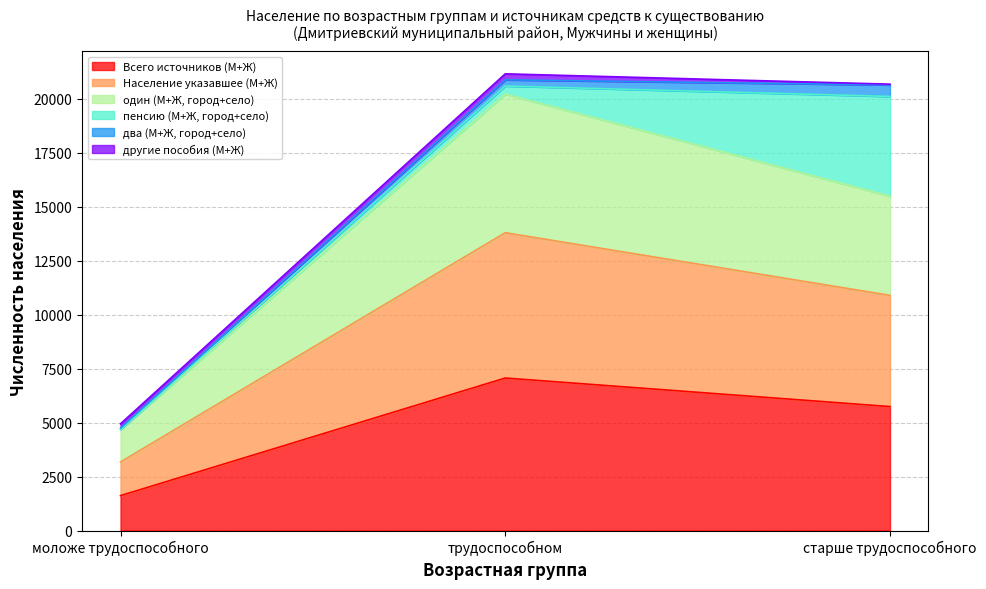

What is the highest value of the Всего источников (М+Ж) series?

7065